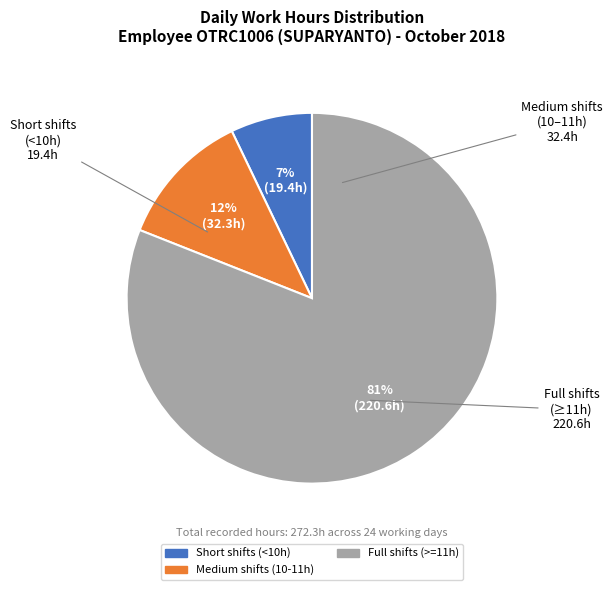

To the nearest percent, what is the combined percentage of Short shifts (<10h) and Medium shifts (10-11h)?

19%